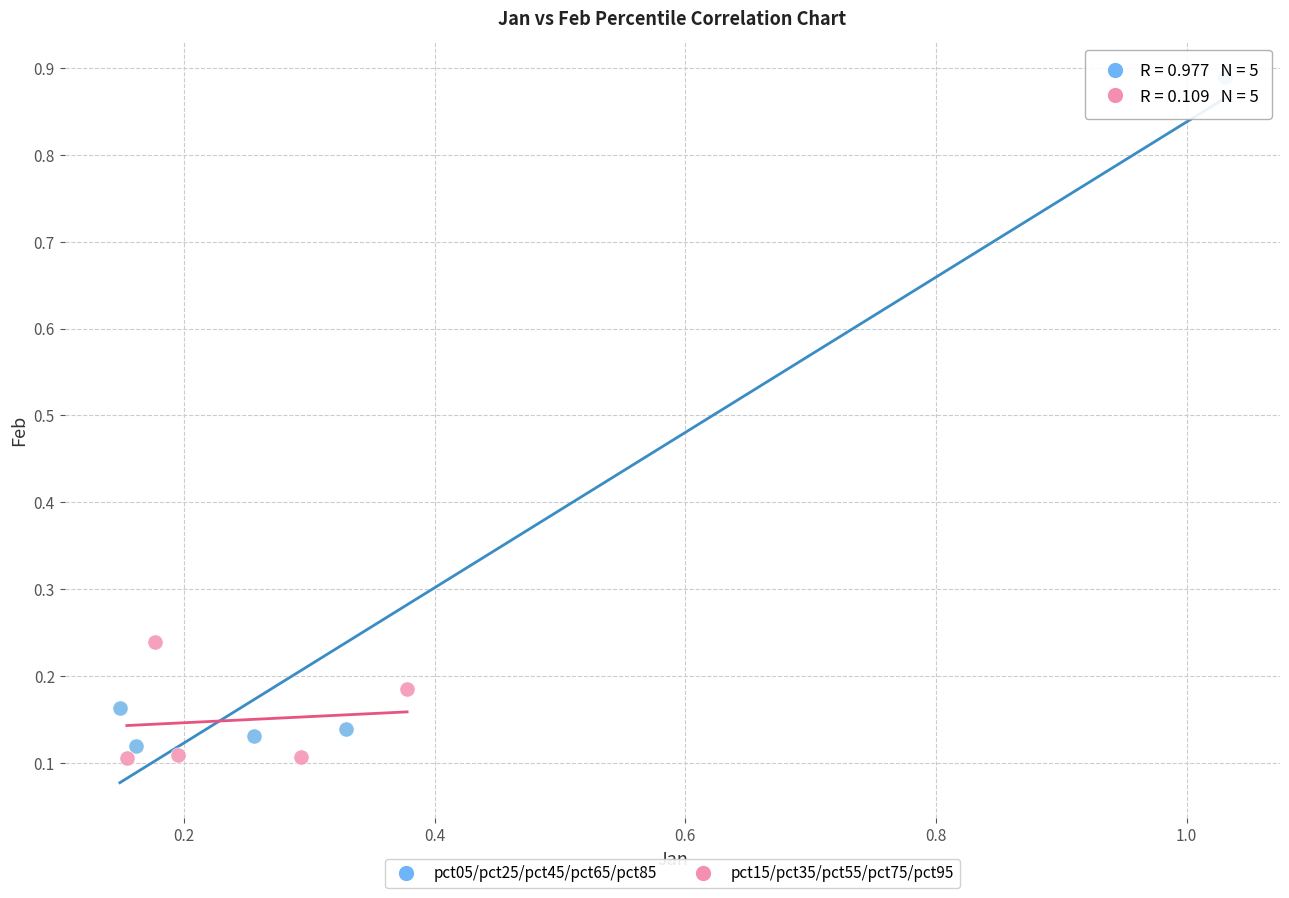

What are all the series names shown in the legend?

pct05/pct25/pct45/pct65/pct85, pct15/pct35/pct55/pct75/pct95